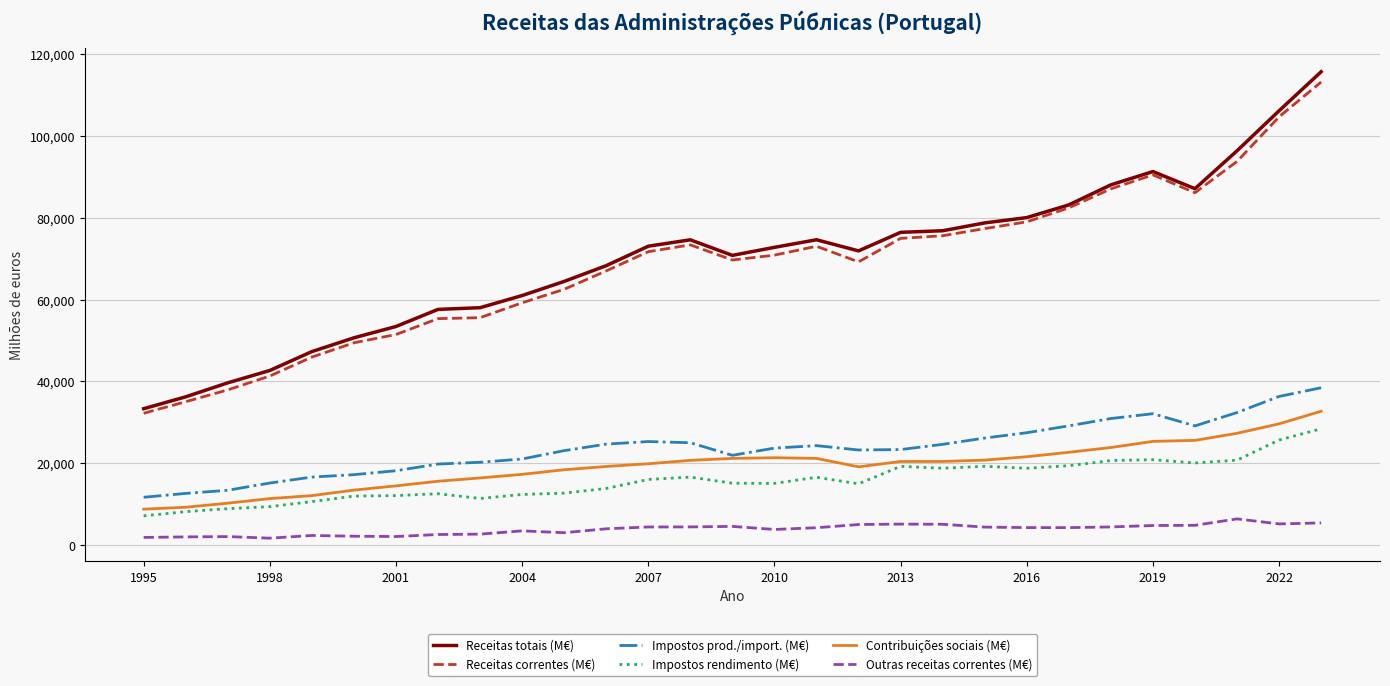

True or false: Impostos rendimento (M€) and Receitas correntes (M€) cross at least once.

False